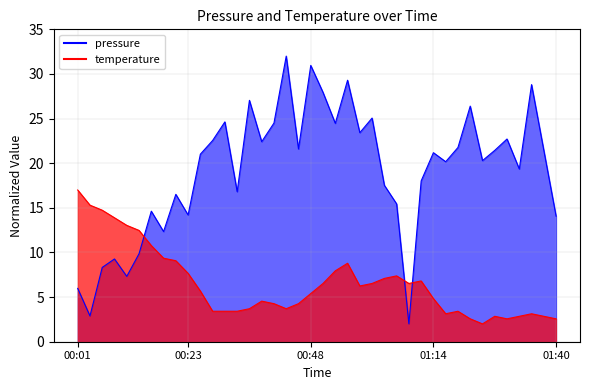

Reading left to right, list all the values displayed in this chart.

pressure: 6.0	2.9	8.3	9.3	7.3	9.9	14.6	12.3	16.5	14.2	21.0	22.5	24.6	16.8	27.0	22.4	24.5	32.0	21.6	31.0	27.9	24.5	29.3	23.4	25.1	17.5	15.4	2.0	18.0	21.2	20.2	21.8	26.4	20.3	21.4	22.7	19.4	28.8	21.4	14.1
temperature: 17.0	15.3	14.7	13.9	13.0	12.5	10.8	9.4	9.1	7.7	5.7	3.4	3.4	3.4	3.7	4.5	4.3	3.7	4.3	5.4	6.5	7.9	8.8	6.2	6.5	7.1	7.4	6.5	6.8	4.8	3.1	3.4	2.6	2.0	2.8	2.6	2.8	3.1	2.8	2.6